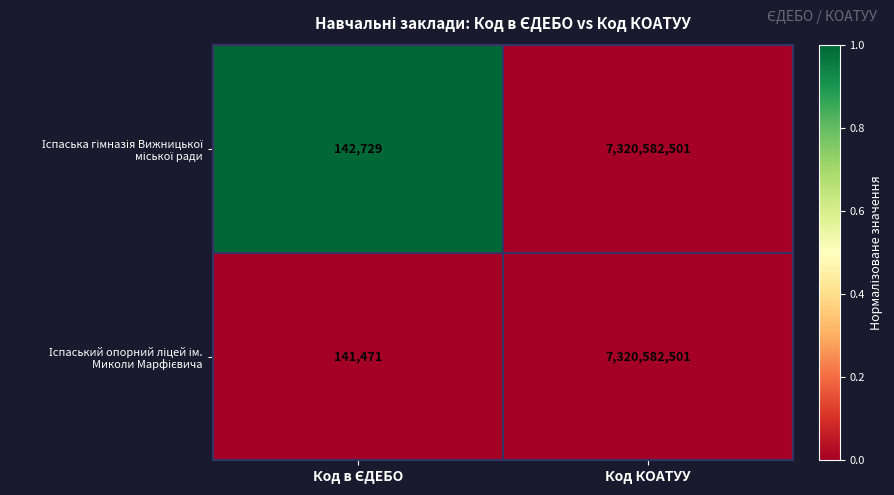

What is the total value across all series at Код КОАТУУ?

14641165002